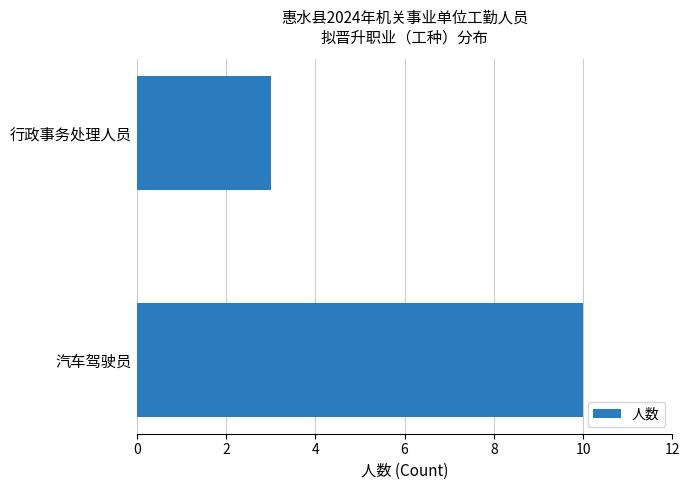

What is the change in value from 汽车驾驶员 to 行政事务处理人员?

-7